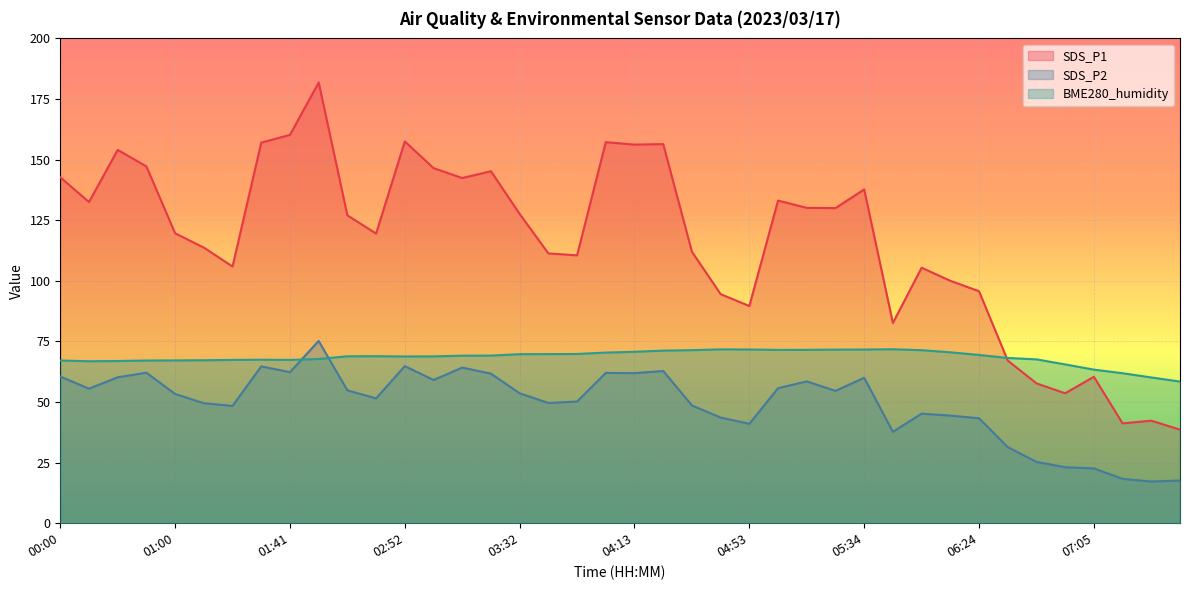

True or false: SDS_P1 and SDS_P2 cross at least once.

False